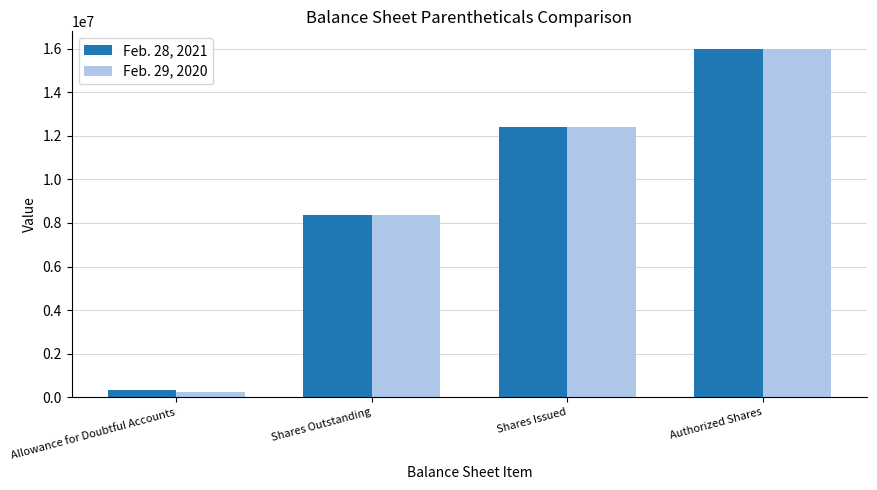

At which category does the chart reach its minimum across all series?

Allowance for Doubtful Accounts